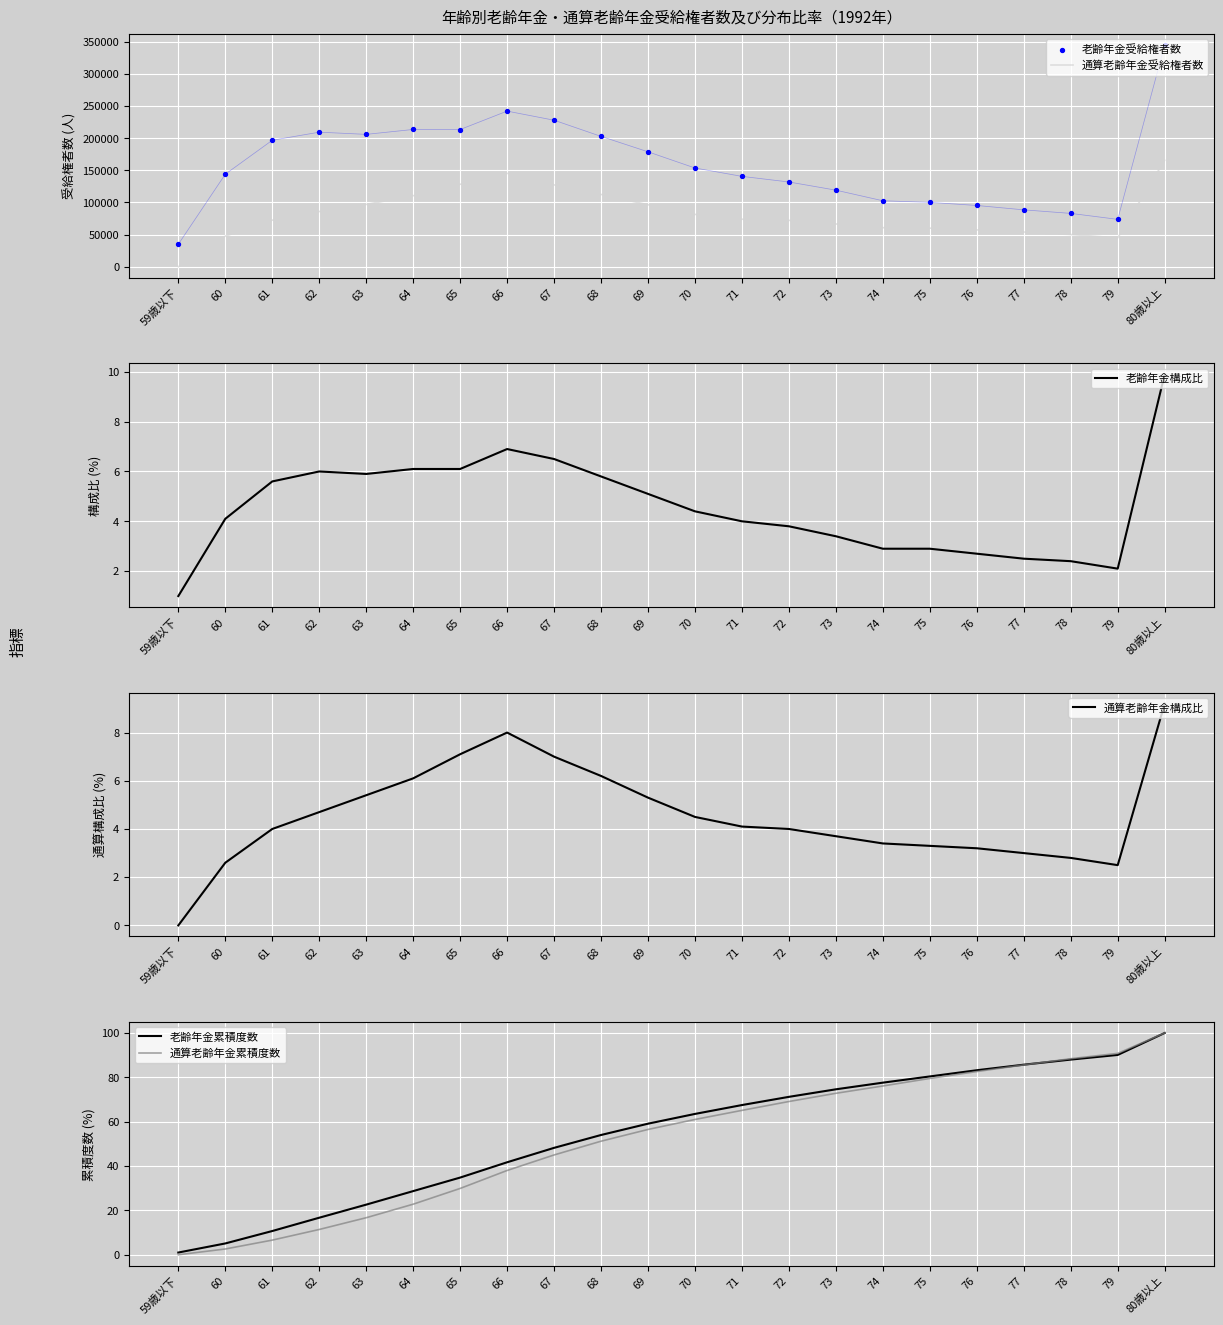

Is the value of 通算老齢年金構成比 at 66 greater than the value of 通算老齢年金累積度数 at 69?

No